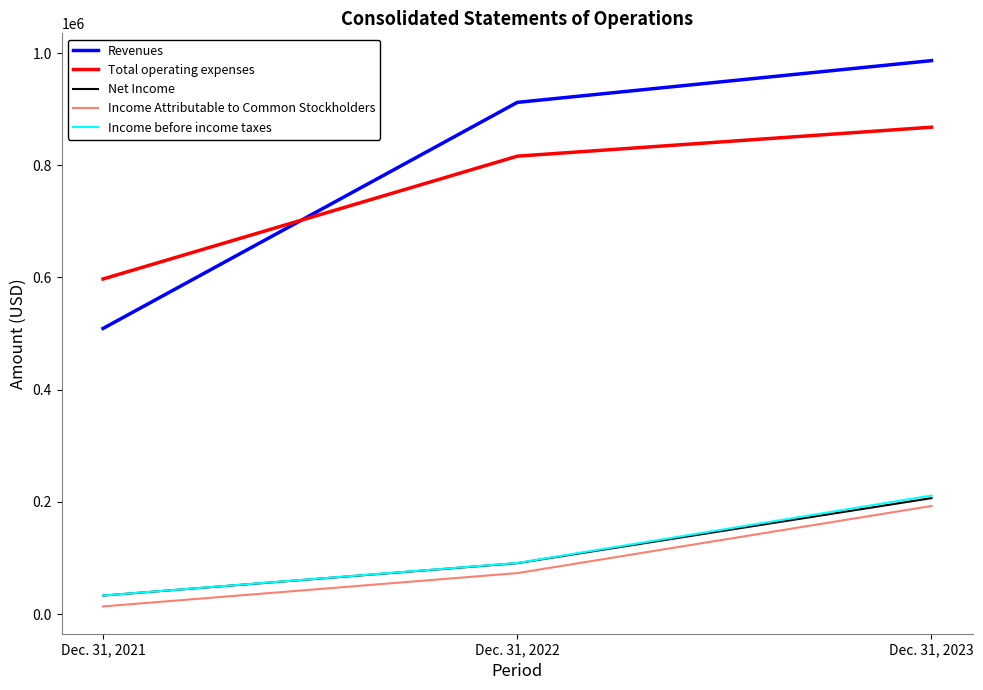

Count the number of data series in this chart.

5